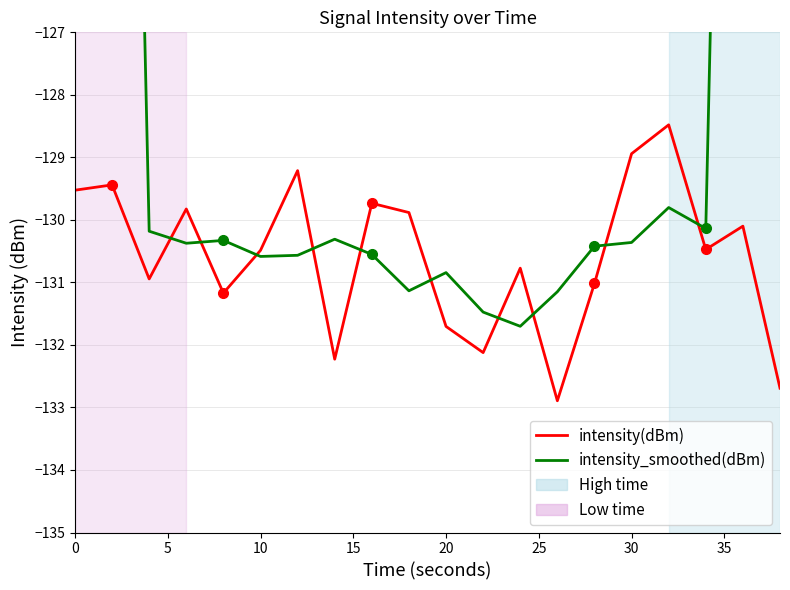

What is the sum of all intensity_smoothed(dBm) values?

-2454.8